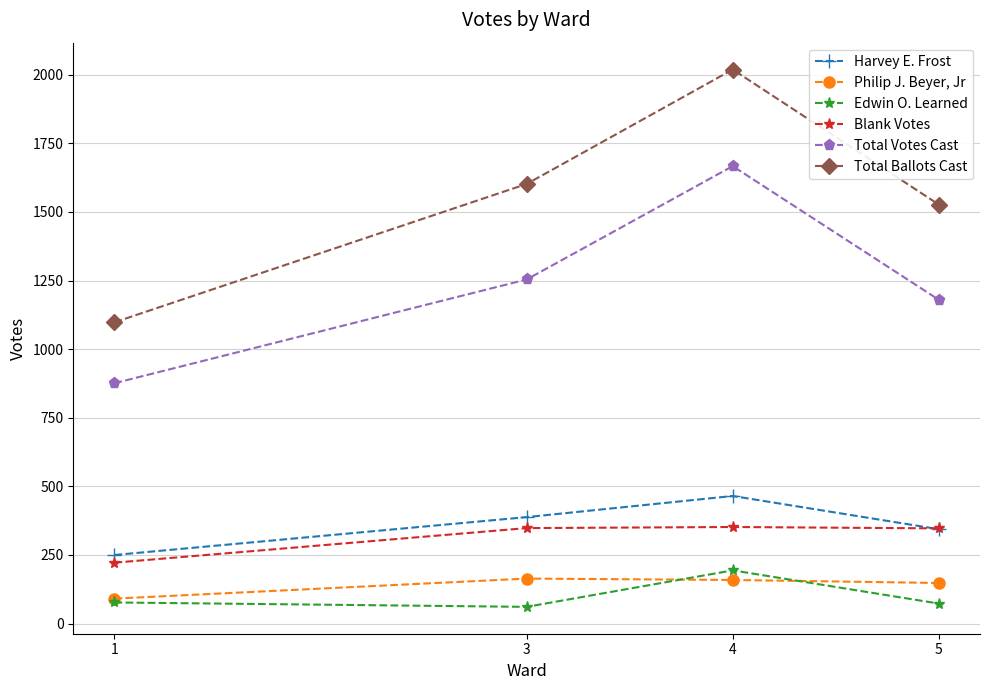

True or false: Philip J. Beyer, Jr and Blank Votes cross at least once.

False